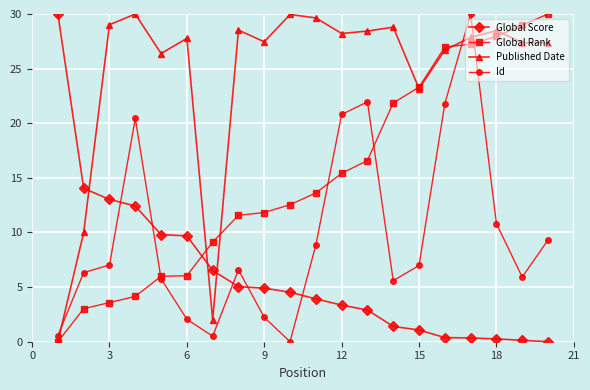

What is the greatest value displayed?

30.0